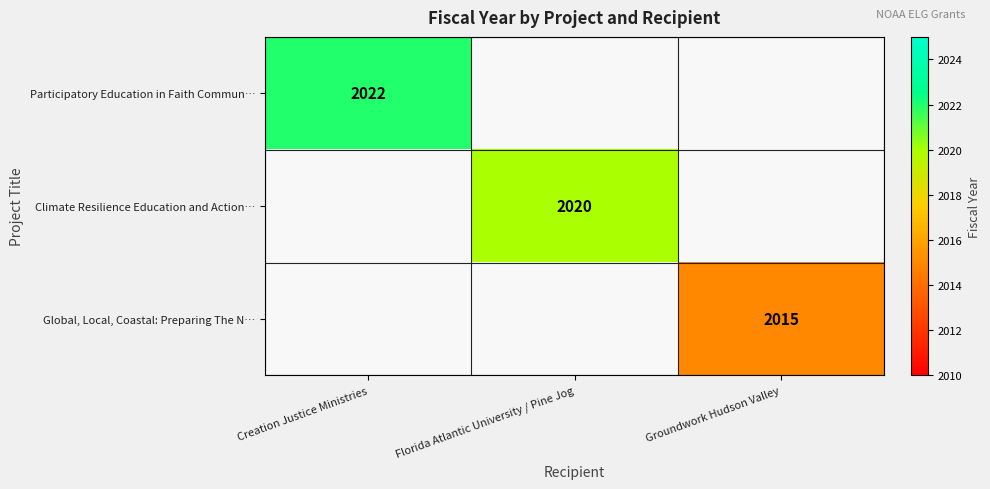

How many data points does each series have?

3